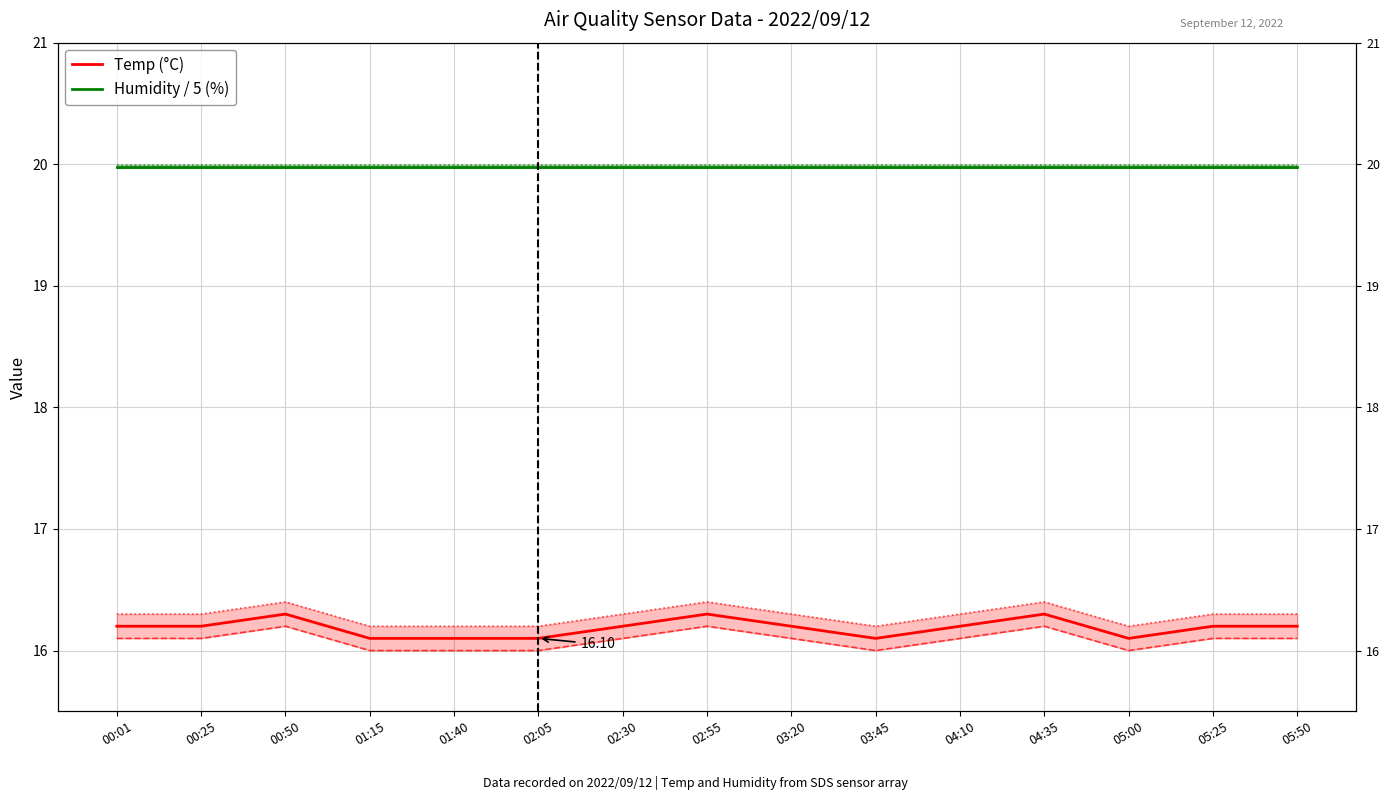

Is it true that Temp (°C) equals 16.2 at 02:30?

True